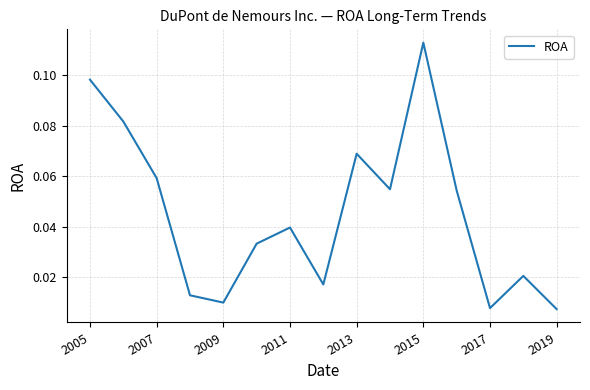

True or false: there are more than 2 points higher than both neighbors.

True